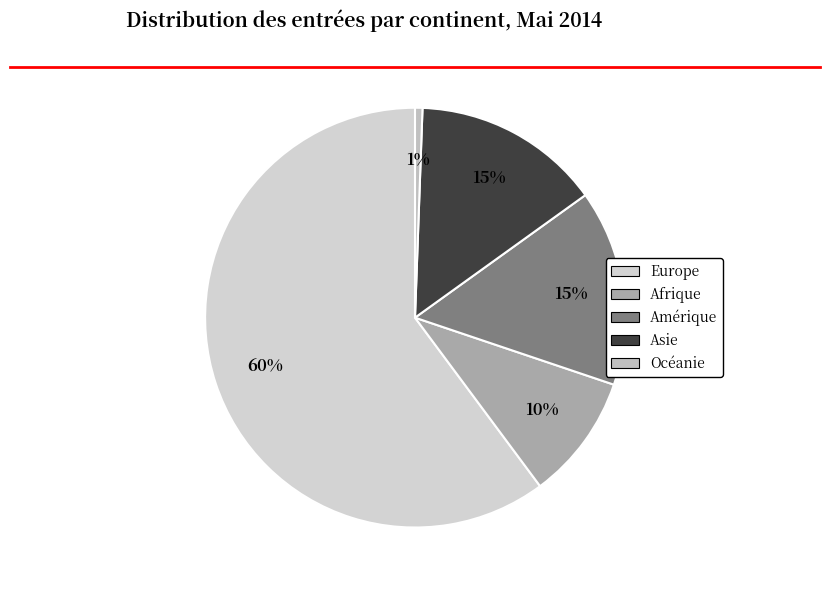

What is the ratio of the value at Asie to the value at Afrique?

1.5